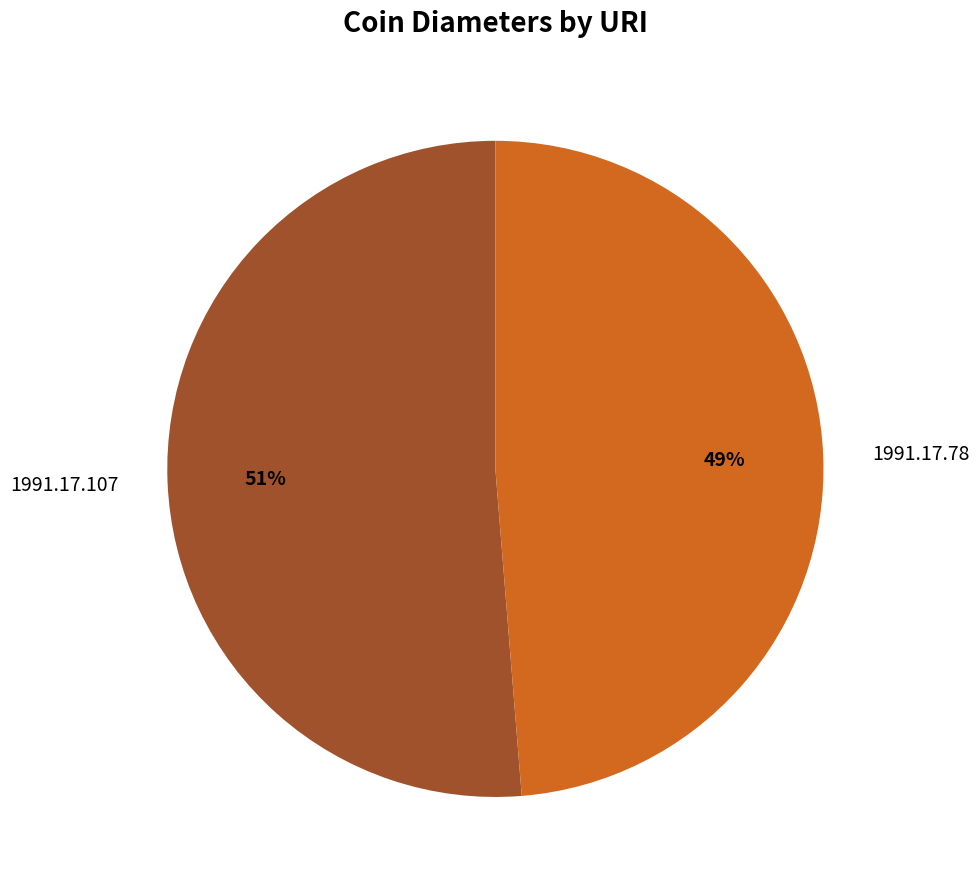

Combined, do 1991.17.78 and 1991.17.107 account for over 50%?

Yes